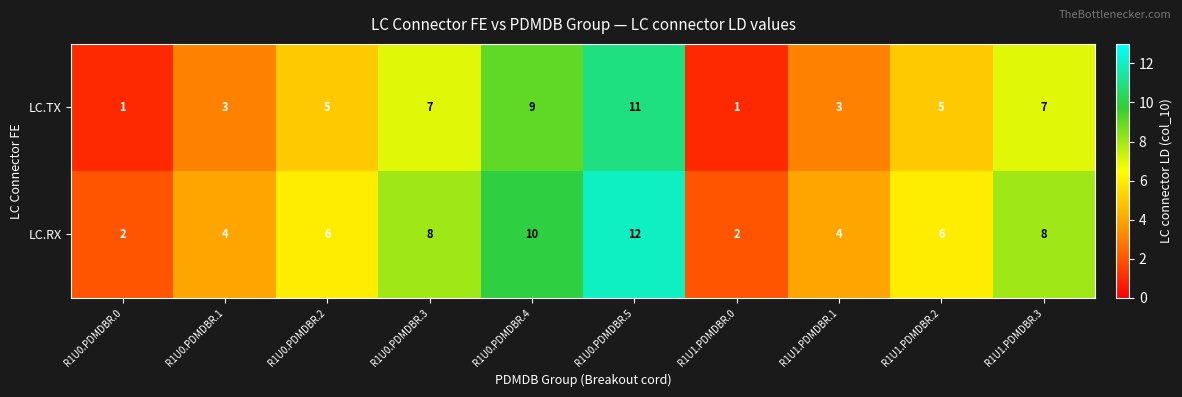

Reading left to right, extract all data points from this chart.

LC.TX: 1	3	5	7	9	11	1	3	5	7
LC.RX: 2	4	6	8	10	12	2	4	6	8